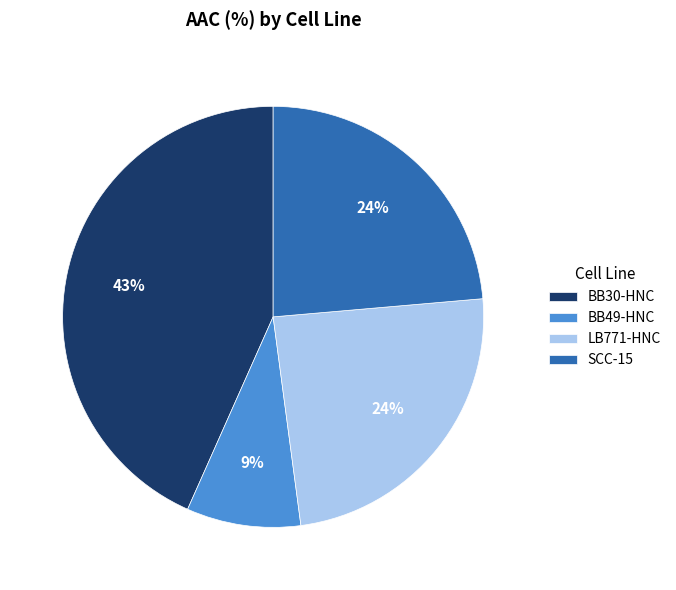

Is it true that SCC-15 is 17% of the pie?

False